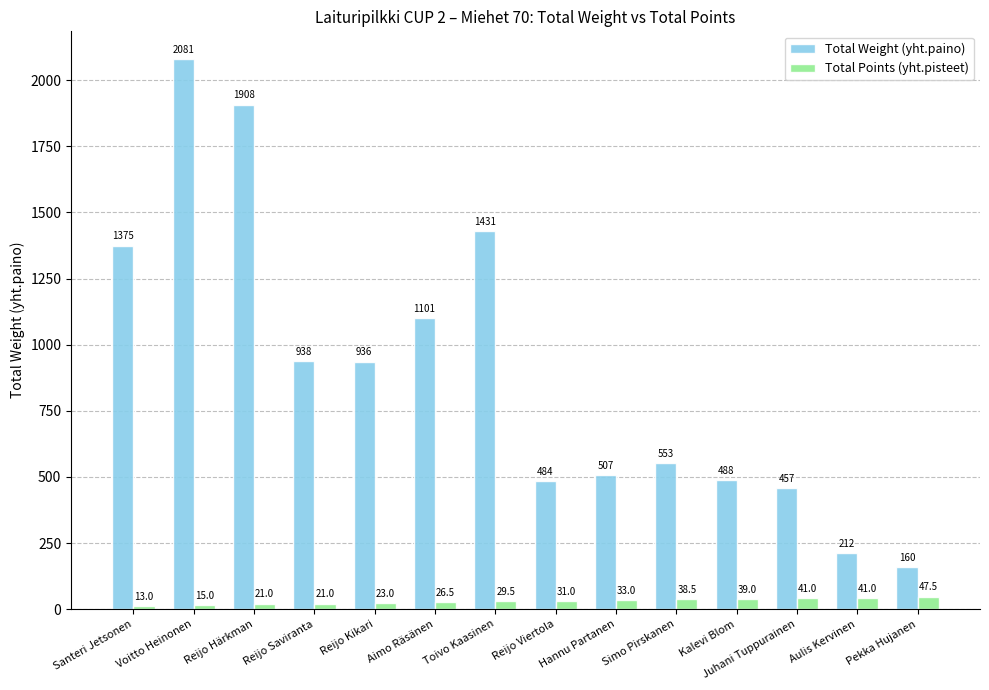

What is the difference between the highest and lowest values at Voitto Heinonen?

2066.0